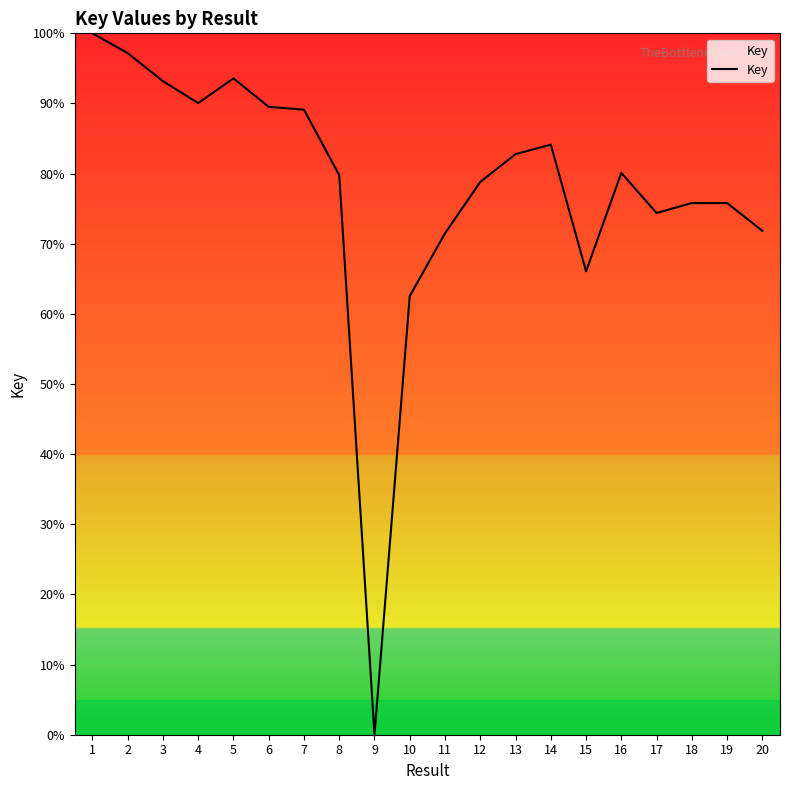

Between 6 and 5, which is larger?

5